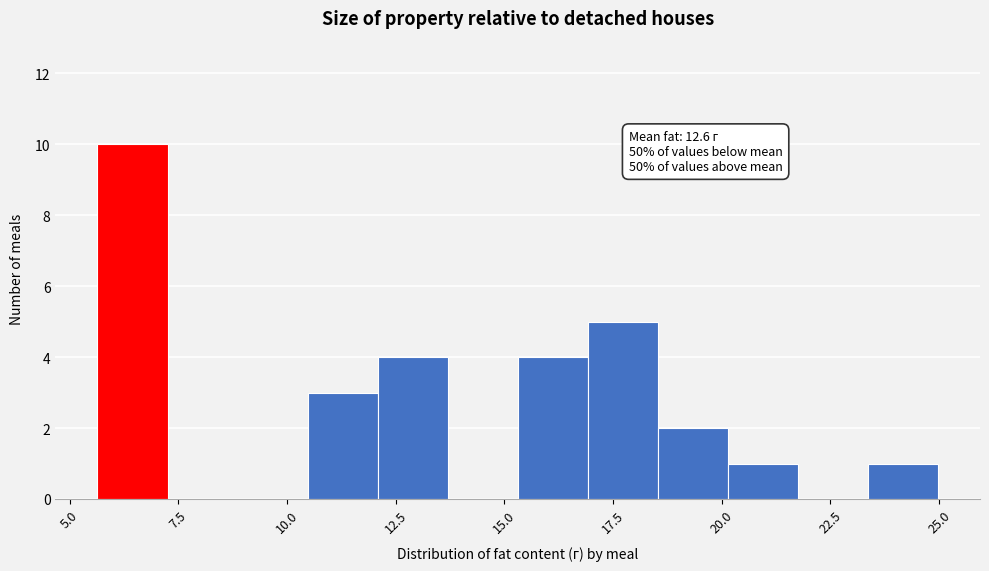

Read against the x-axis, roughly where is the centre of the tallest bar?

6.5